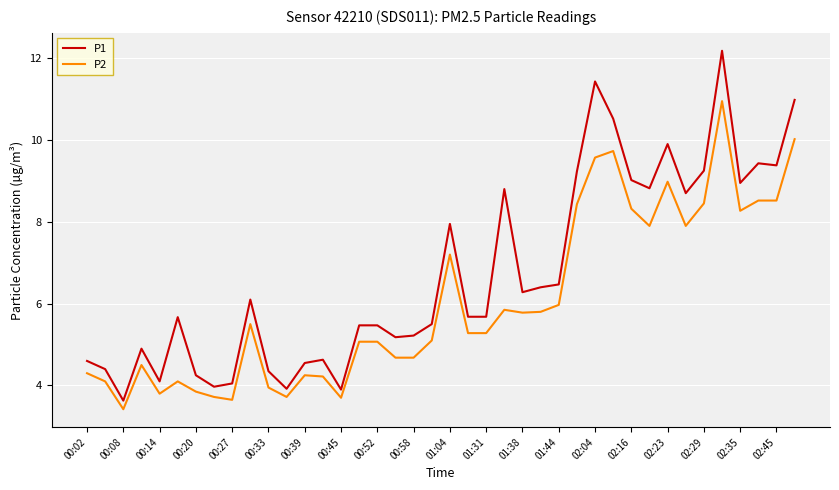

What is the minimum value for P1?

3.6